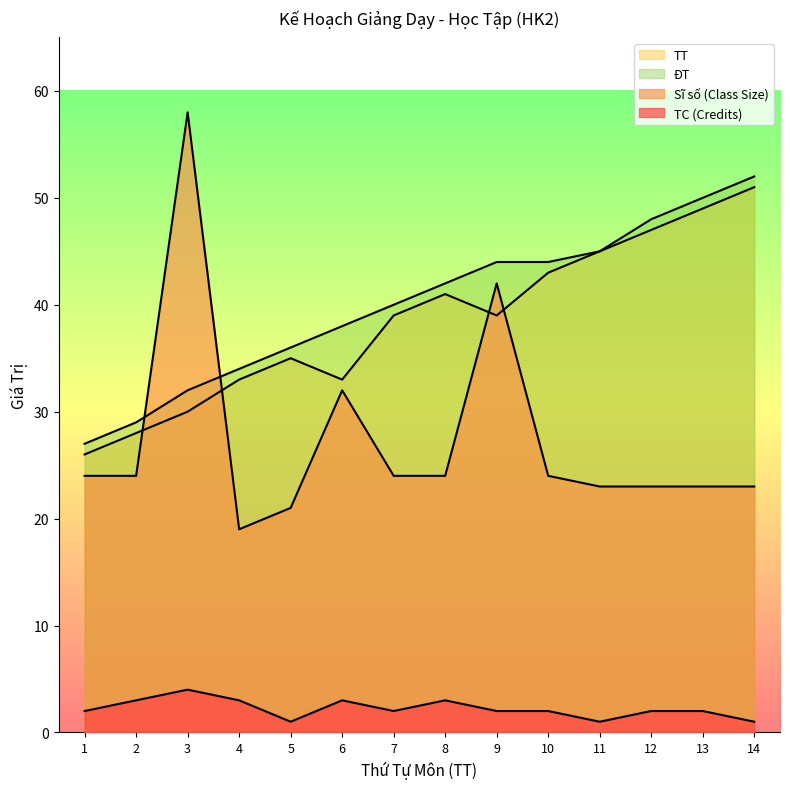

What is the sum of all ĐT values?

561